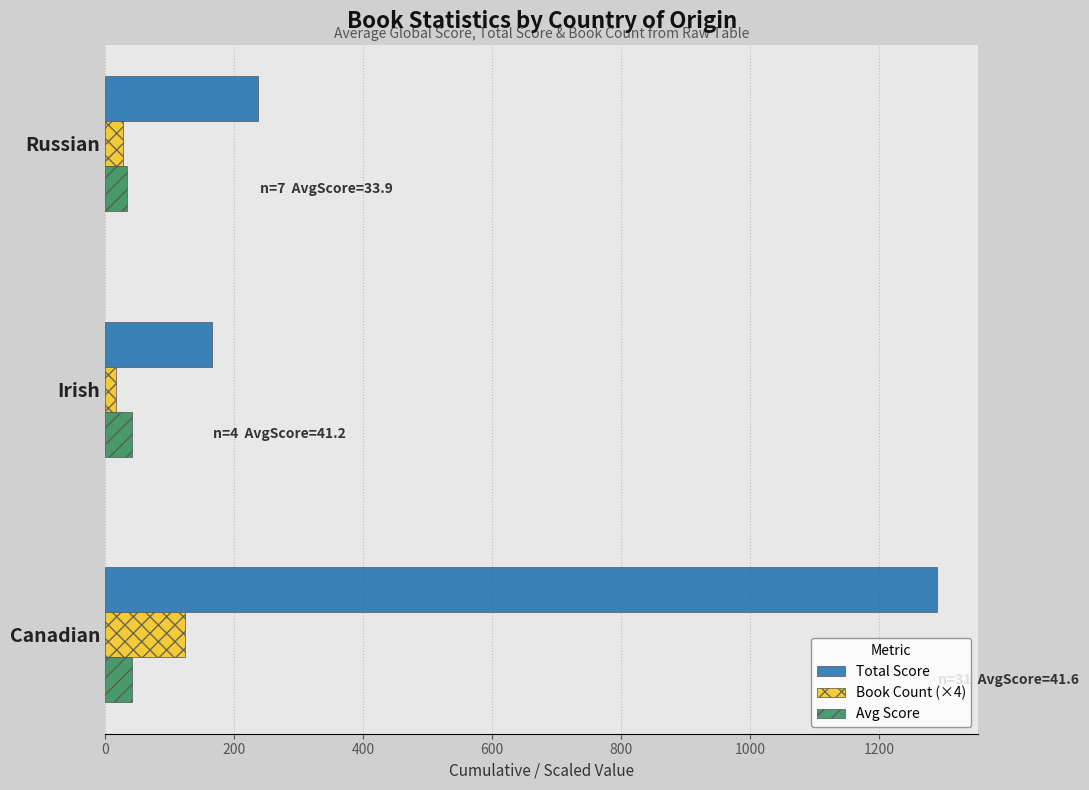

Is it true that Avg Score equals 33.9 at Russian?

True